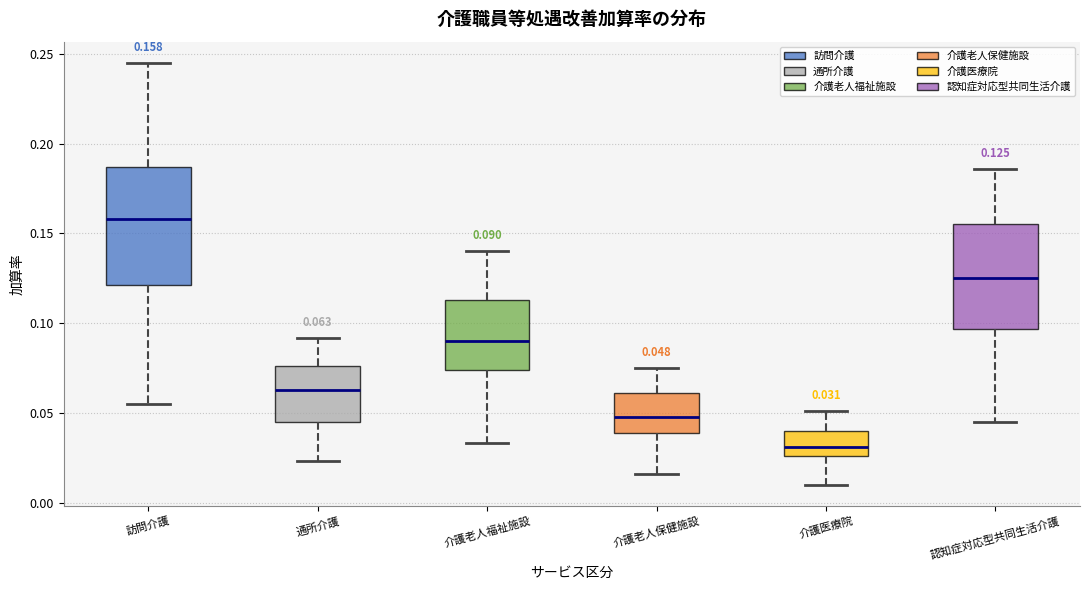

Which box's median line is the highest?

訪問介護